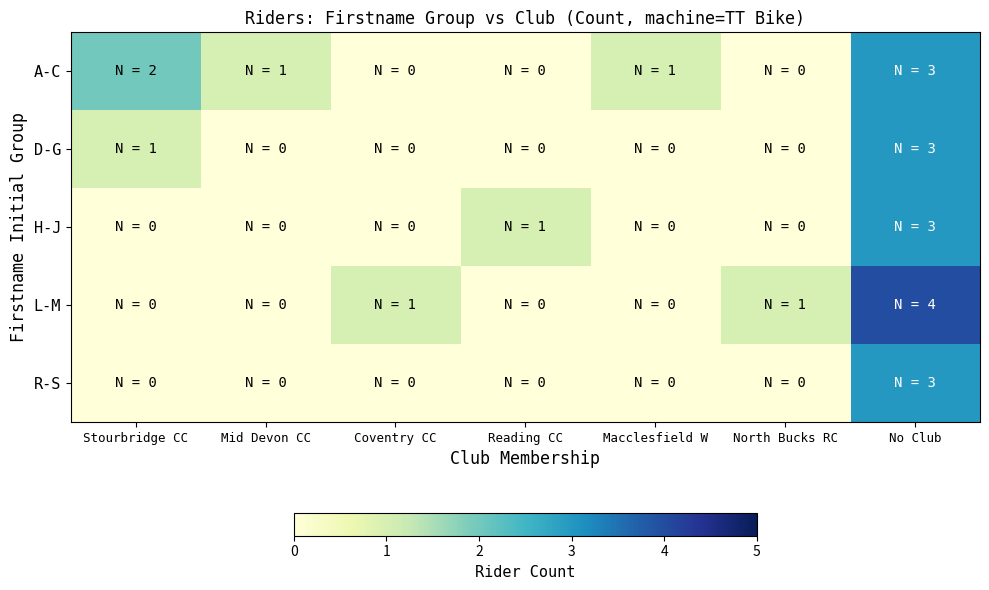

Which series has the largest range (max minus min)?

L-M